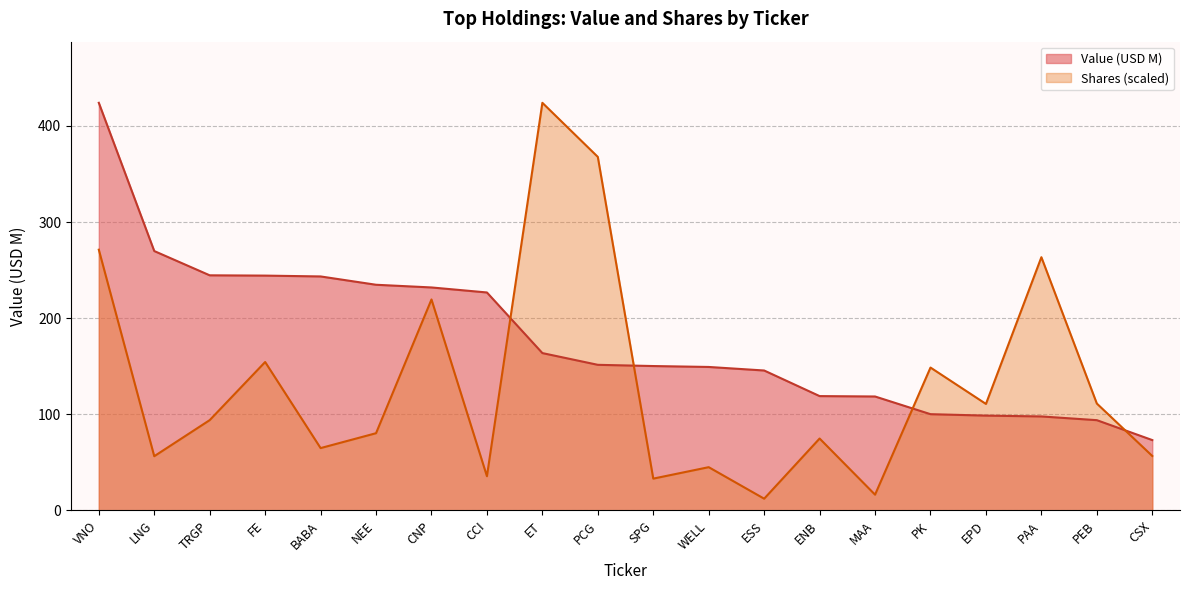

The value at WELL is 206.1. True or false?

False